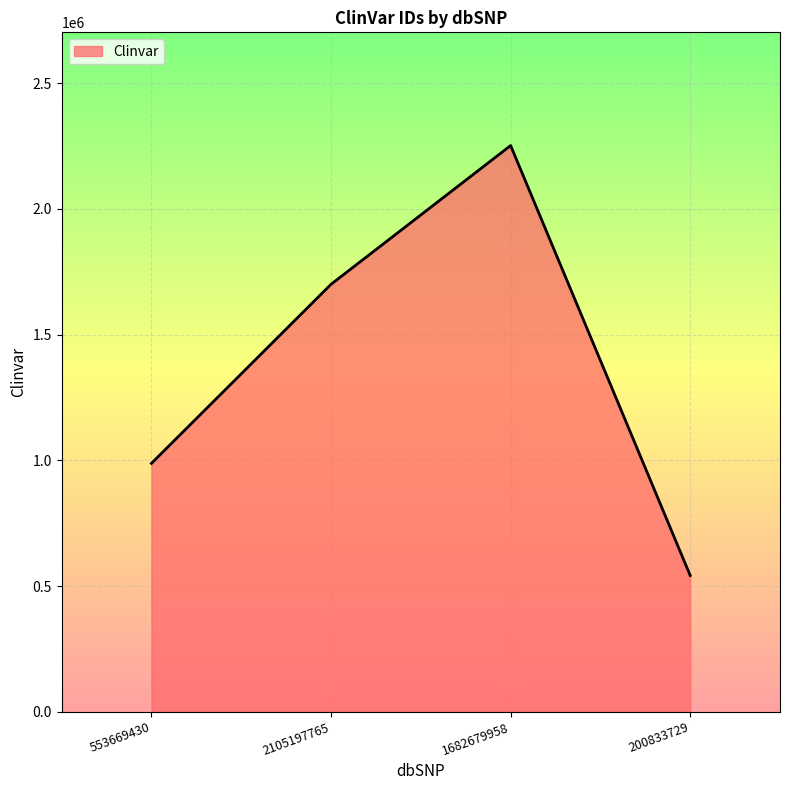

Which label corresponds to the largest value in the chart?

1682679958